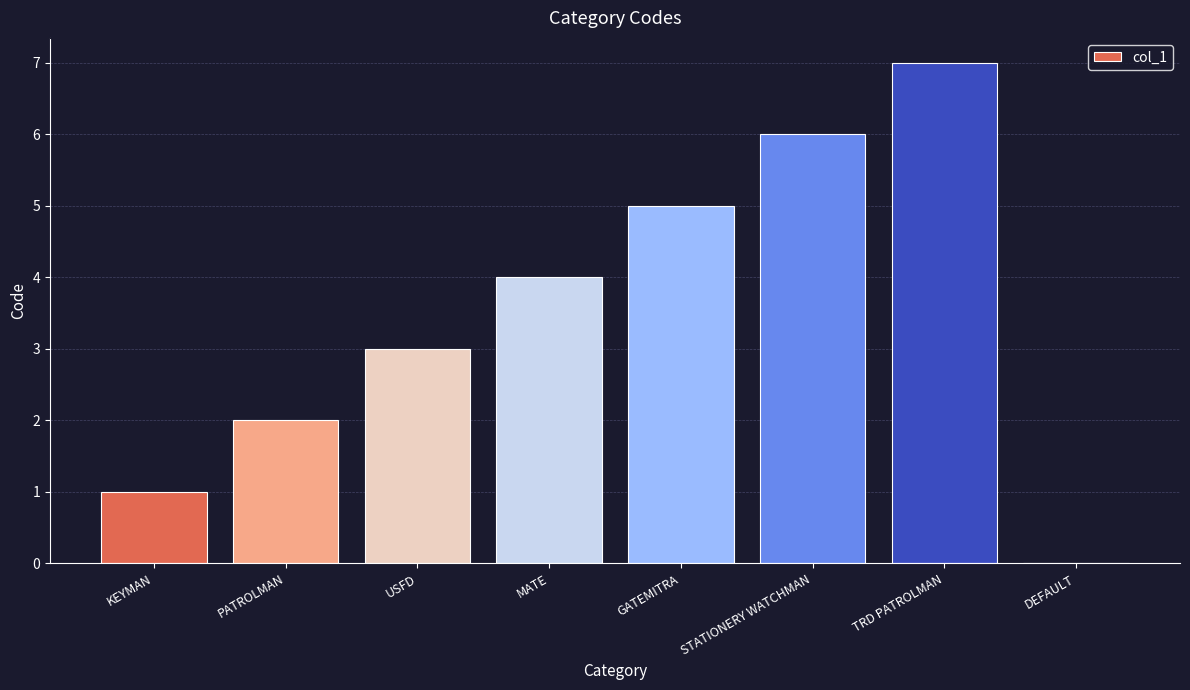

Approximately how many times larger is the value at USFD compared to PATROLMAN?

1.5